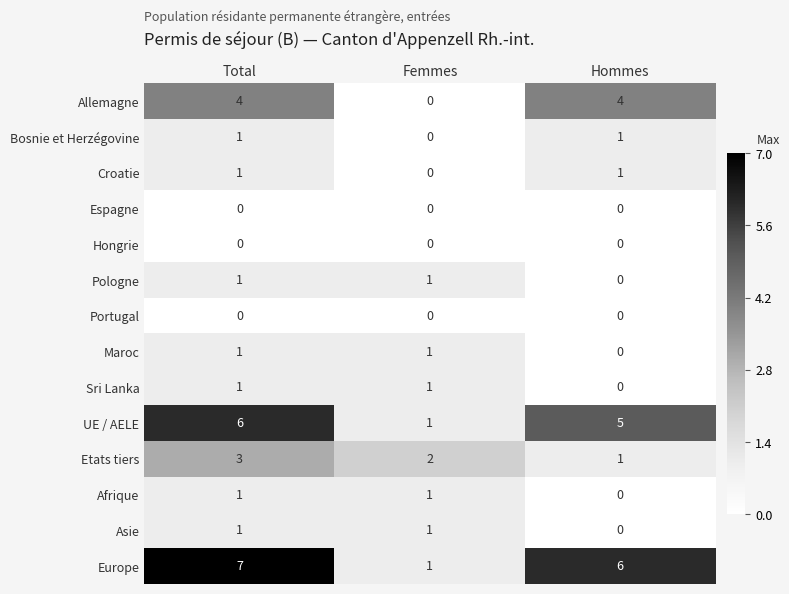

Rank the categories by Europe value from highest to lowest.

Total, Hommes, Femmes